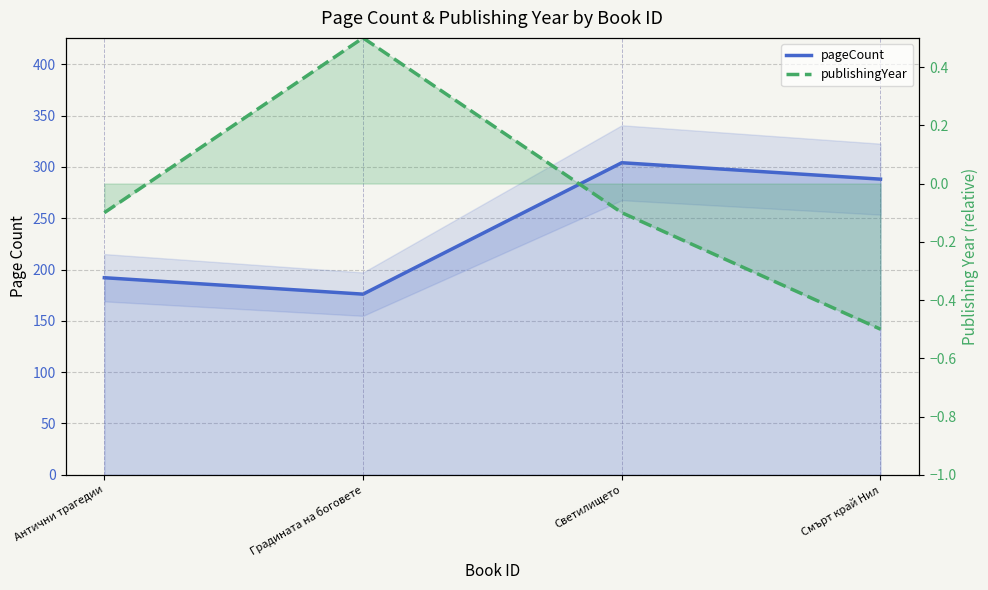

Read the publishingYear_line value at Антични трагедии.

-0.1